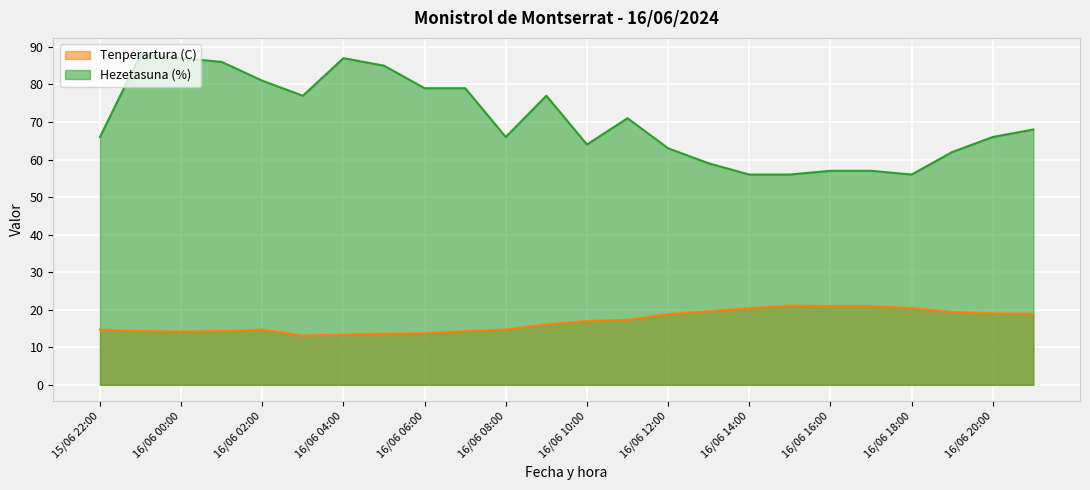

How many data points does each series have?

24